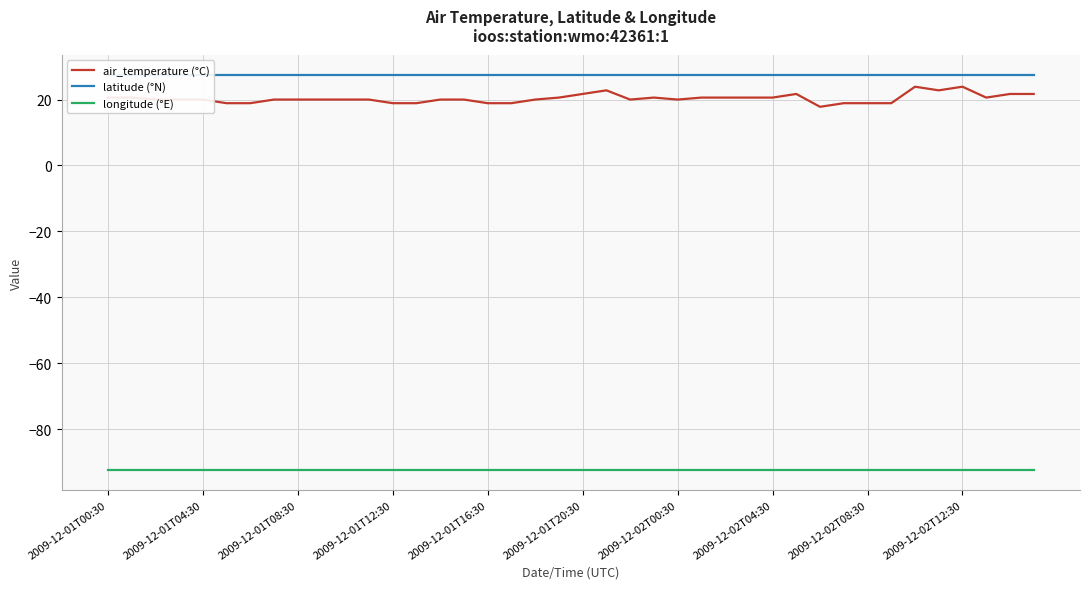

Is it true that longitude (°E) equals -63.5 at 21?

False